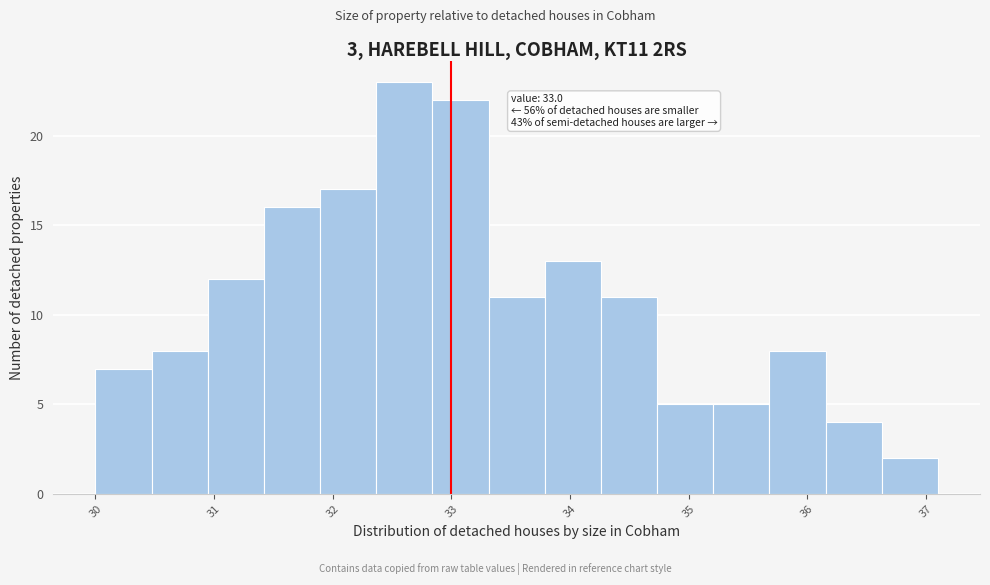

Which range on the x-axis has the tallest bar?

32.4 to 32.8